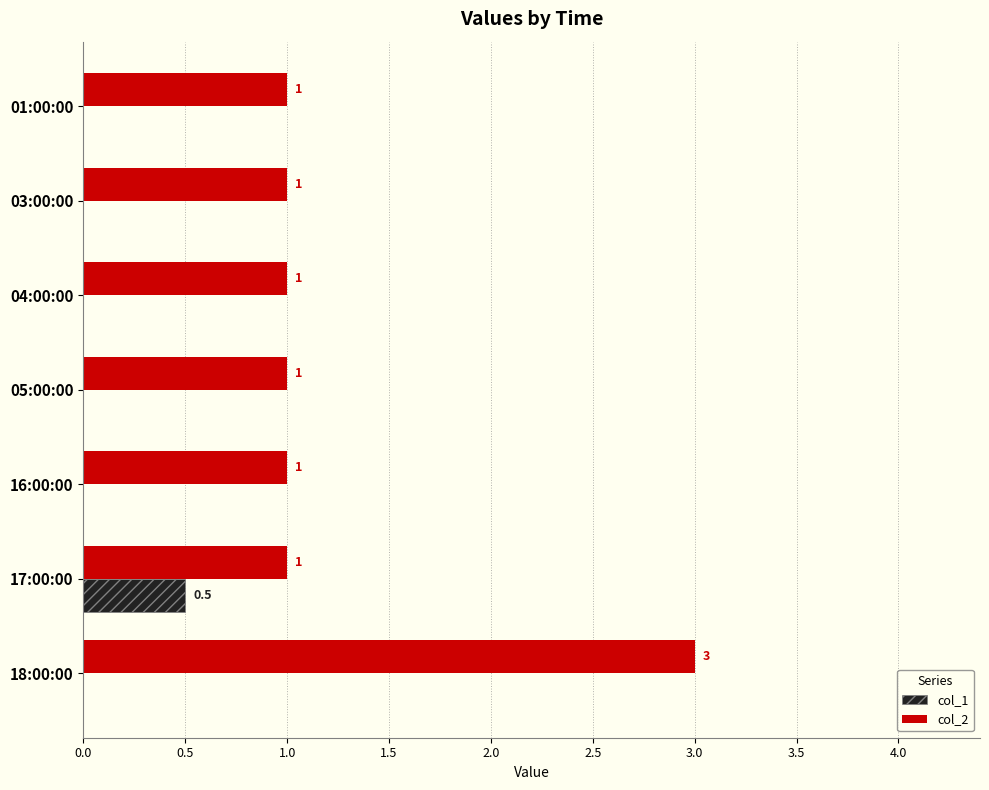

What is the total value across all series at 18:00:00?

3.0